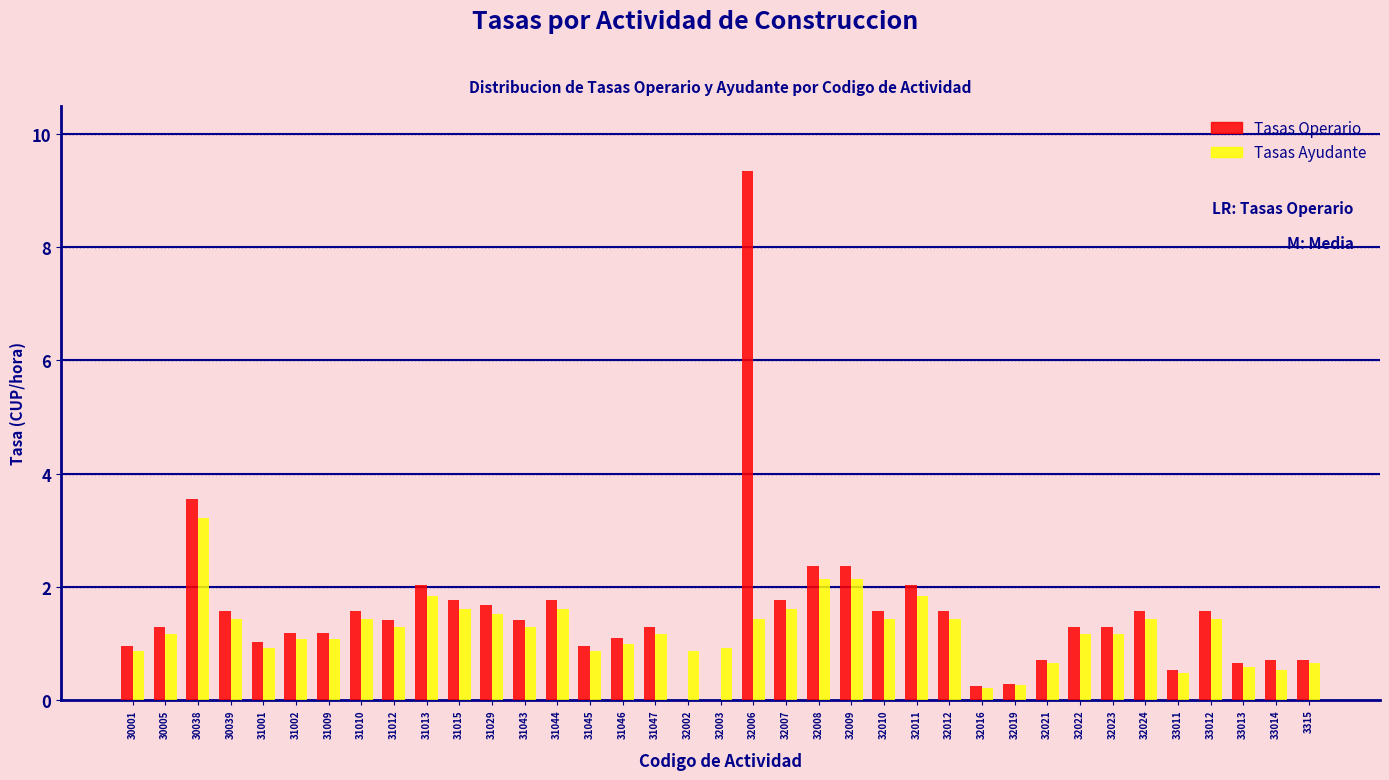

Which series changed the most between 30039 and 32011?

Tasas Operario